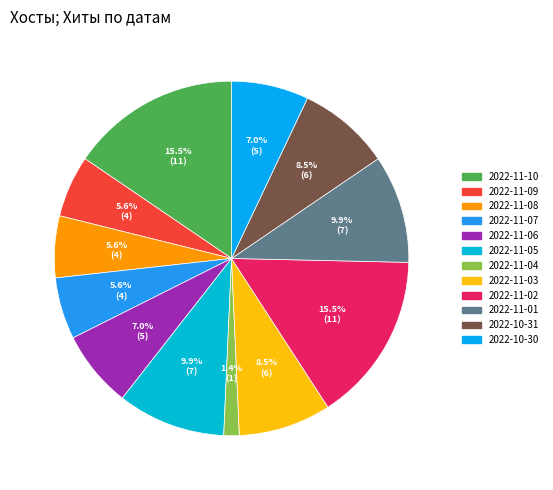

How many slices are in this pie chart?

12